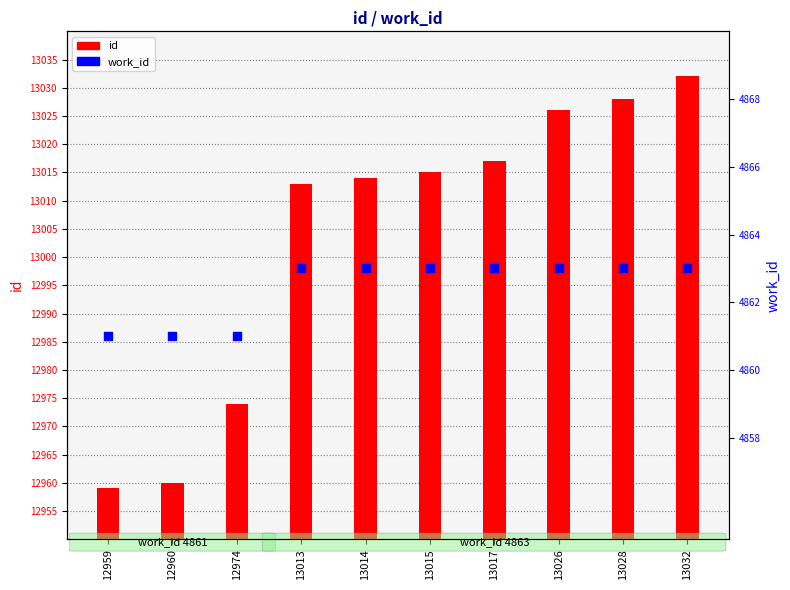

Which series contains the lowest Y value?

work_id